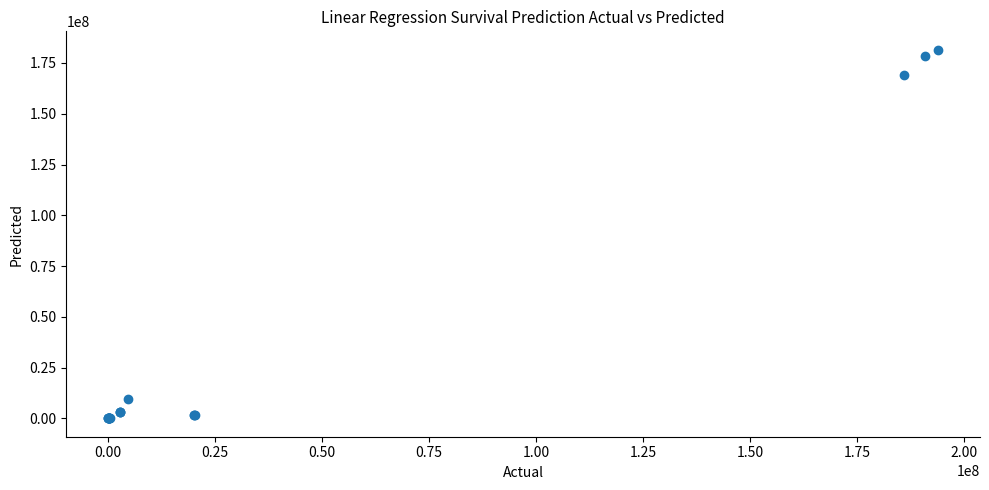

What Y value in the scatter plot is closest to 90760462?

168850744